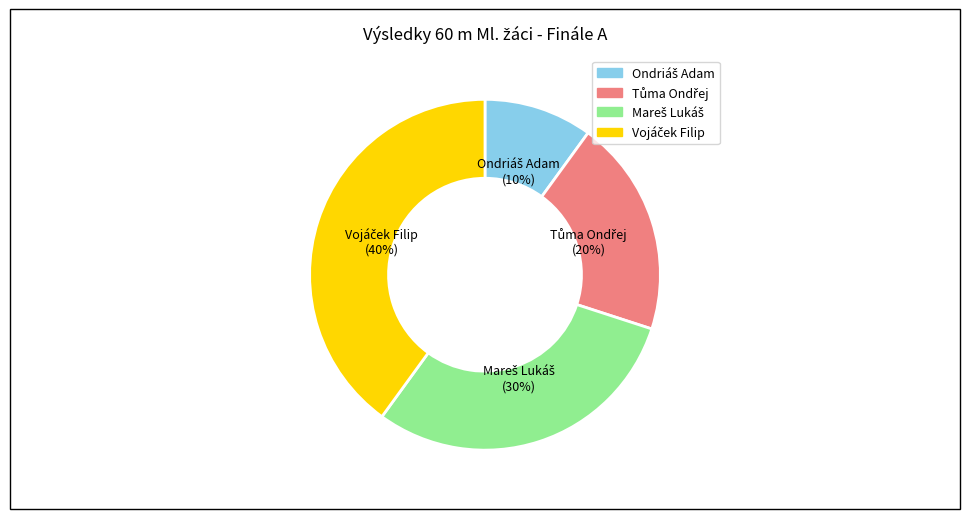

To the nearest percent, what is the average slice percentage?

25%